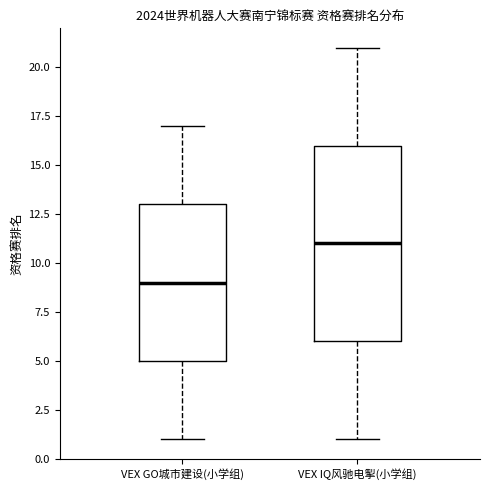

Comparing the boxes themselves (not the whiskers), which one is the tallest?

VEX IQ风驰电掣(小学组)